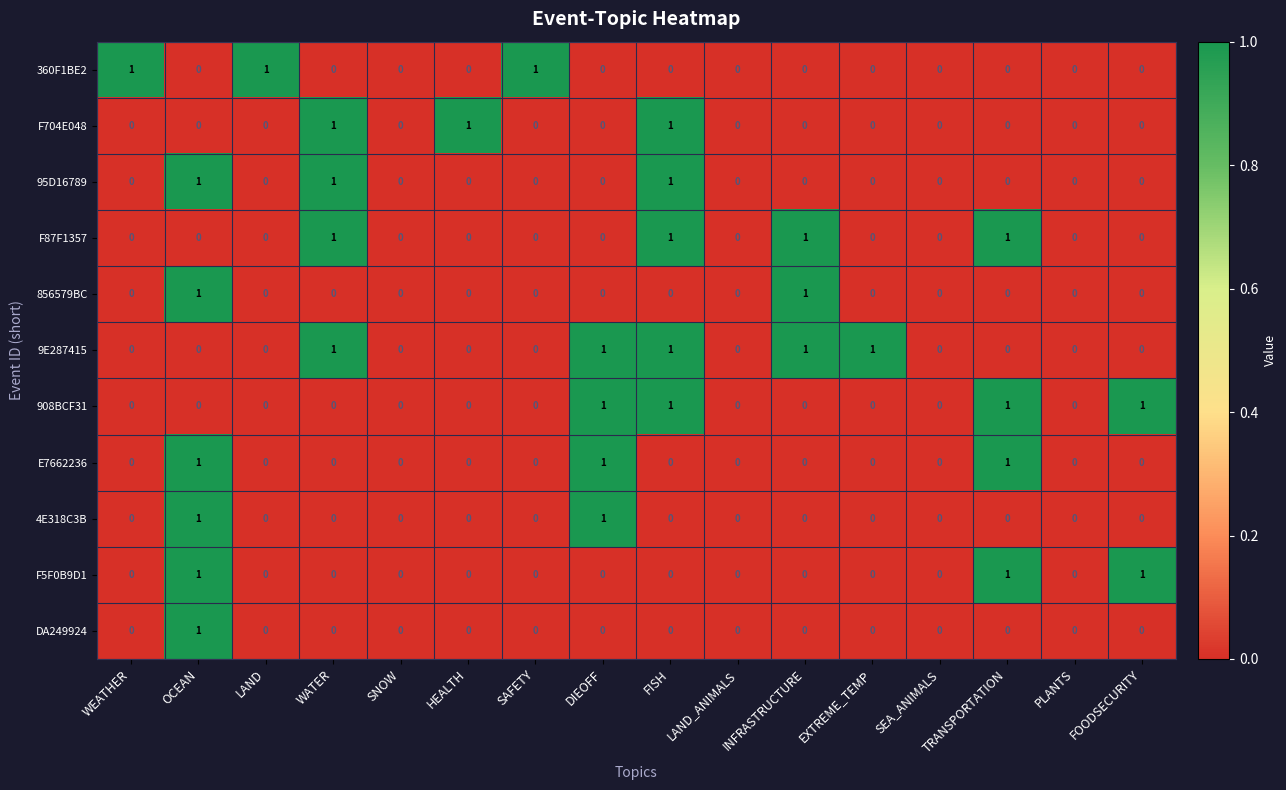

Is it true that 95D16789 equals 1 at OCEAN?

True